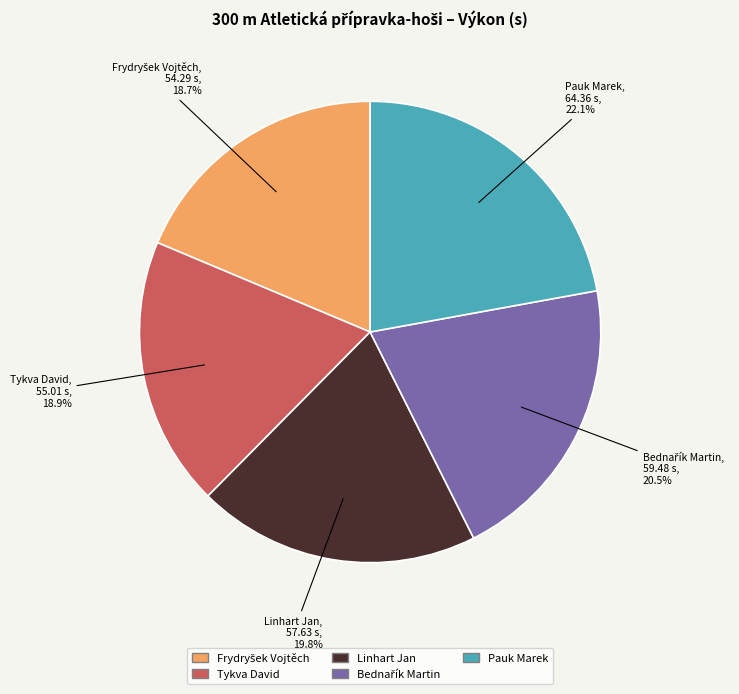

Is there a majority slice in this chart?

No